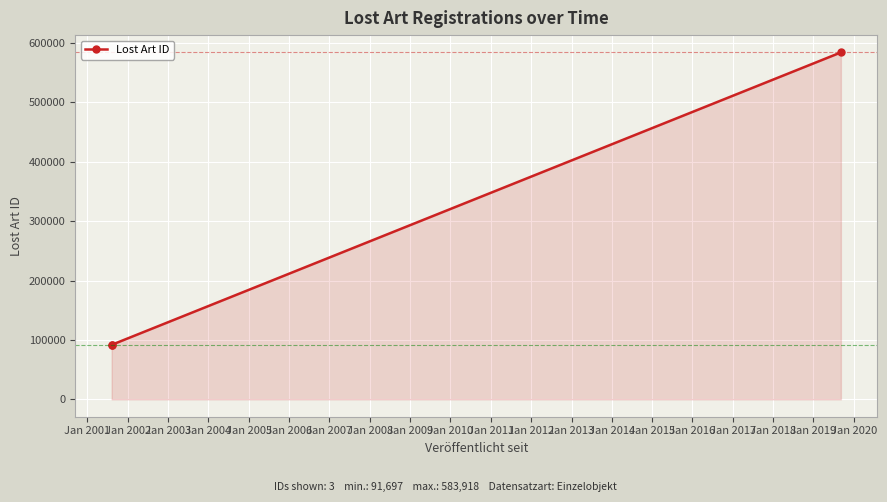

Between Jan 2001 and Jan 2002, which is larger?

Jan 2002